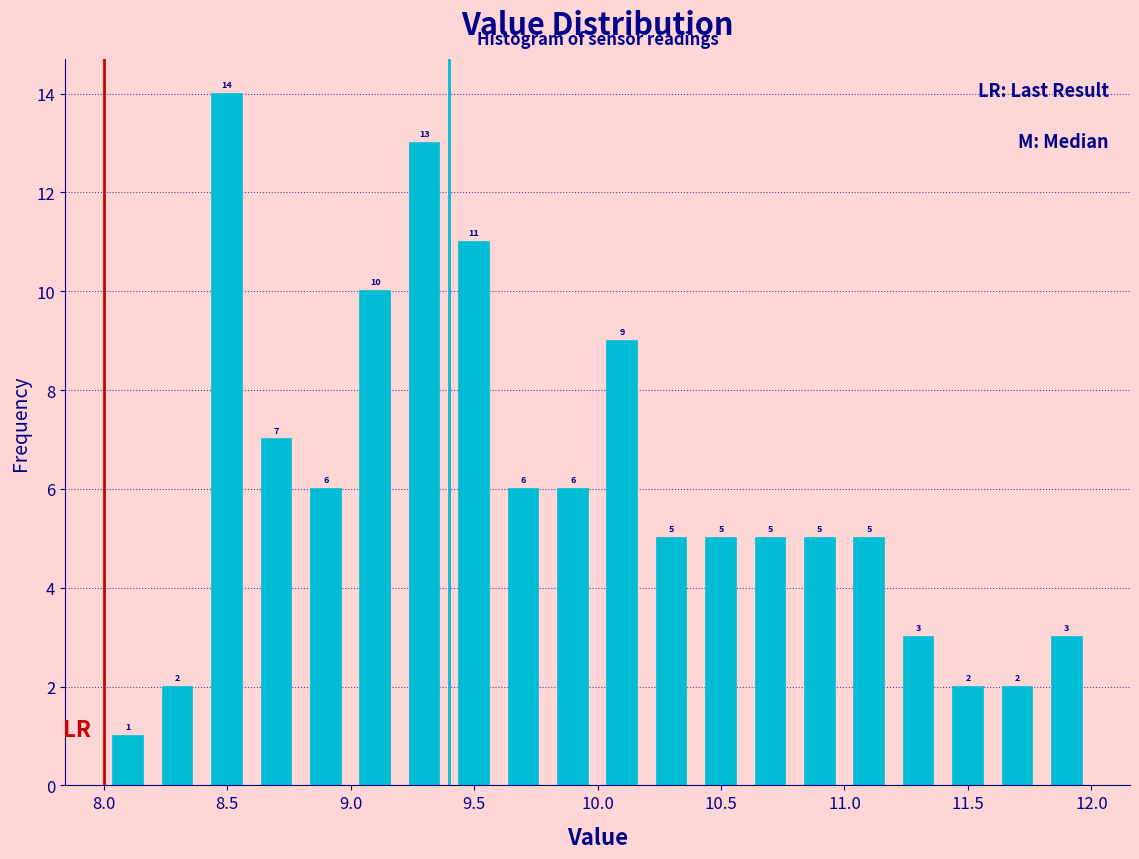

Reading left to right, list every bar in this chart as the range it spans on the x-axis followed by its height.

8.0 to 8.2: 1
8.2 to 8.4: 2
8.4 to 8.6: 14
8.6 to 8.8: 7
8.8 to 9.0: 6
9.0 to 9.2: 10
9.2 to 9.4: 13
9.4 to 9.6: 11
9.6 to 9.8: 6
9.8 to 10.0: 6
10.0 to 10.2: 9
10.2 to 10.4: 5
10.4 to 10.6: 5
10.6 to 10.8: 5
10.8 to 11.0: 5
11.0 to 11.2: 5
11.2 to 11.4: 3
11.4 to 11.6: 2
11.6 to 11.8: 2
11.8 to 12.0: 3